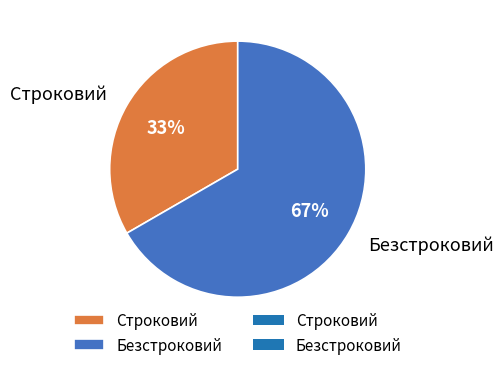

Does Строковий account for over 50% of the chart?

No